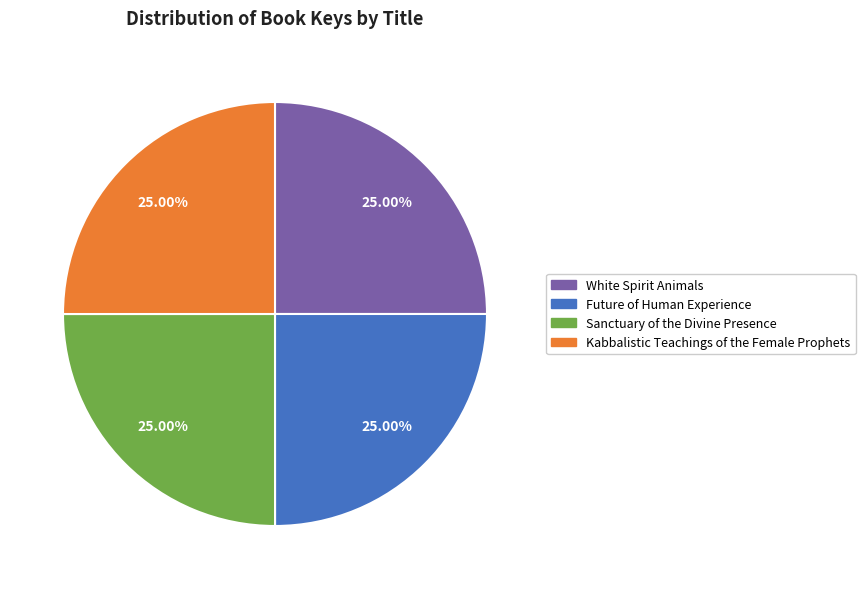

Approximately how many times larger is the value at Sanctuary of the Divine Presence compared to Future of Human Experience?

1.0